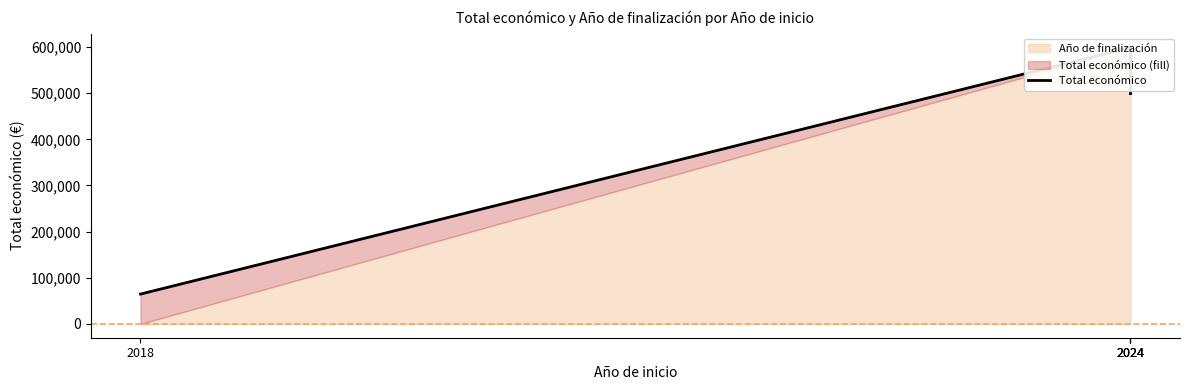

Which has a higher value, 2024 or 2018?

2024